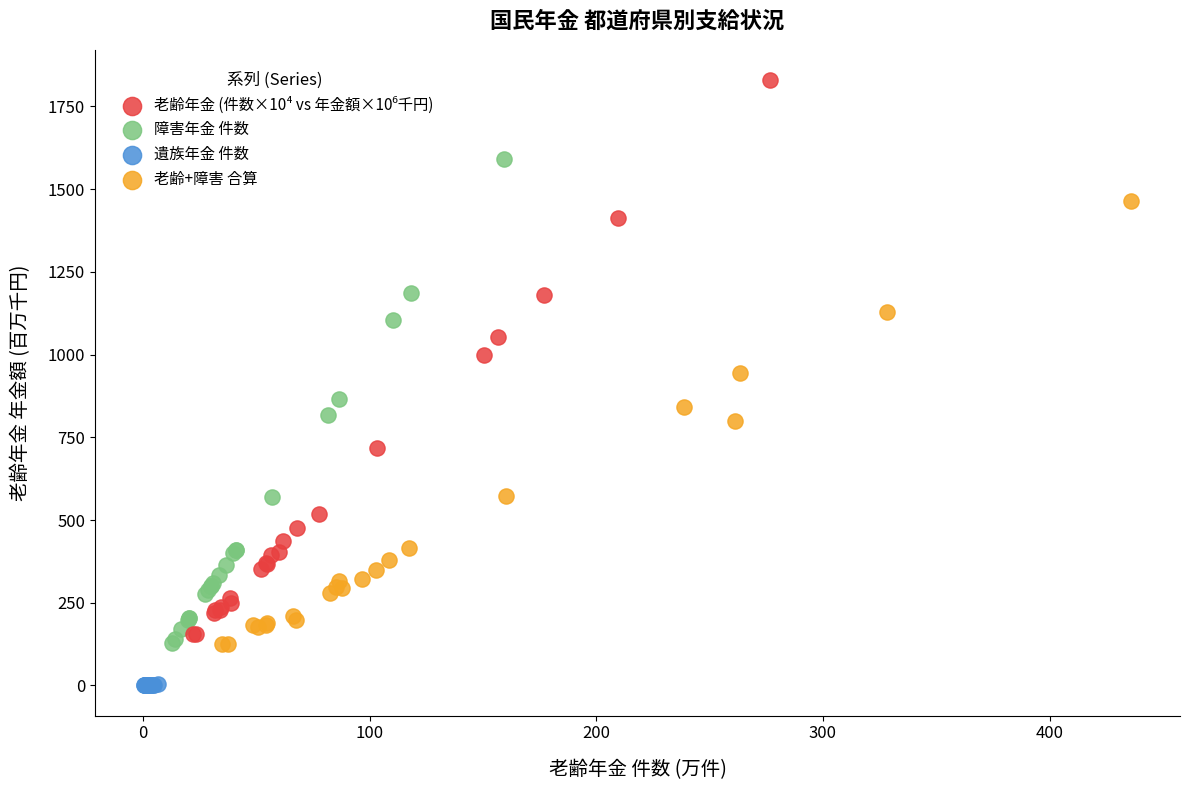

Which series contains the lowest Y value?

遺族年金 件数